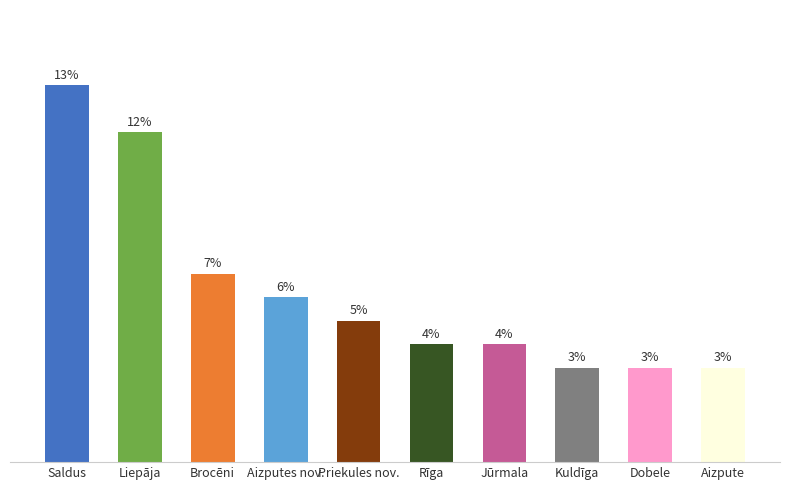

Where is the data nearest to the value 10?

Brocēni